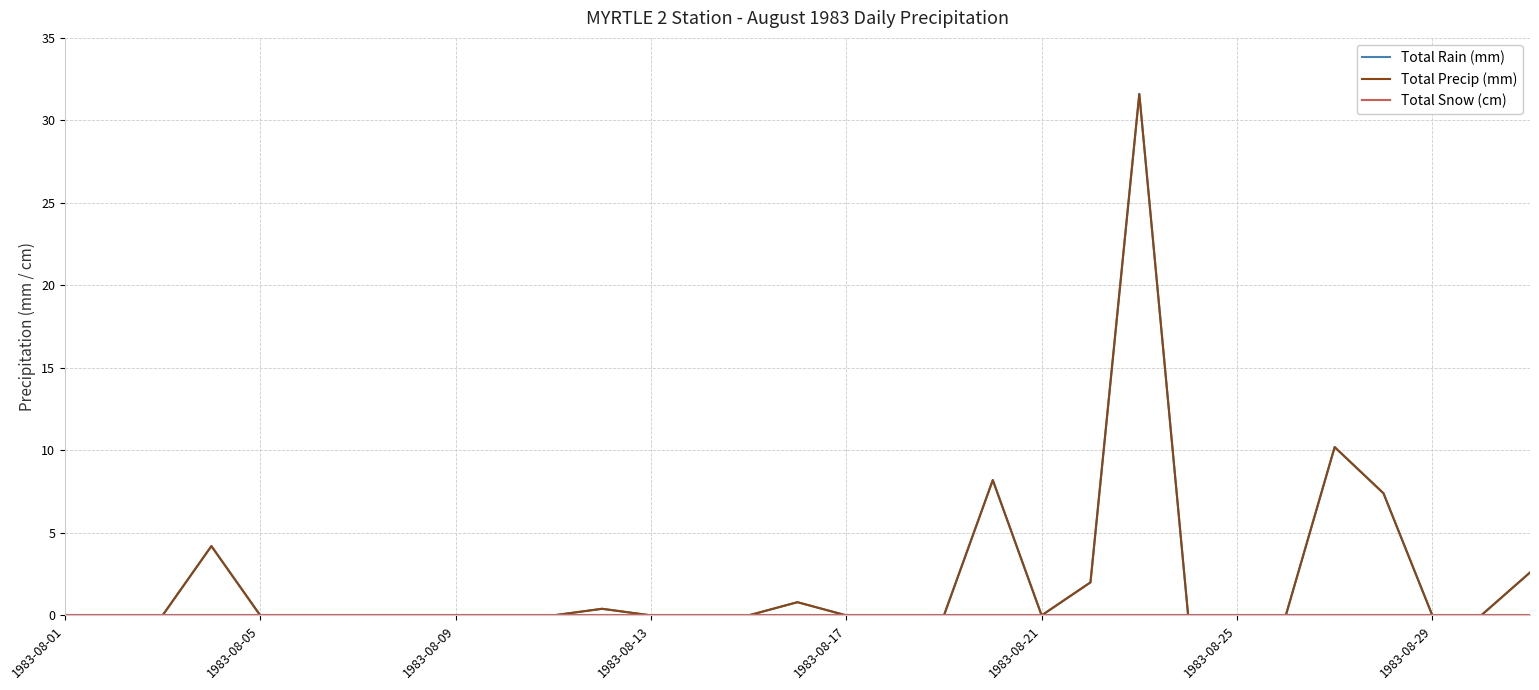

Does the chart display data point markers on the line(s)?

No